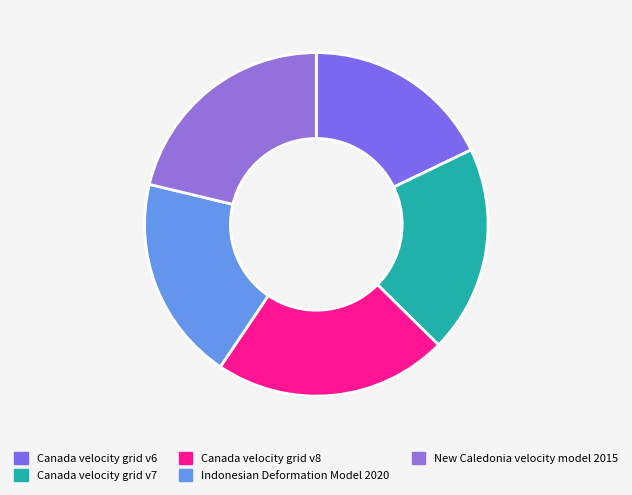

What is the change in value from Indonesian Deformation Model 2020 to New Caledonia velocity model 2015?

+948